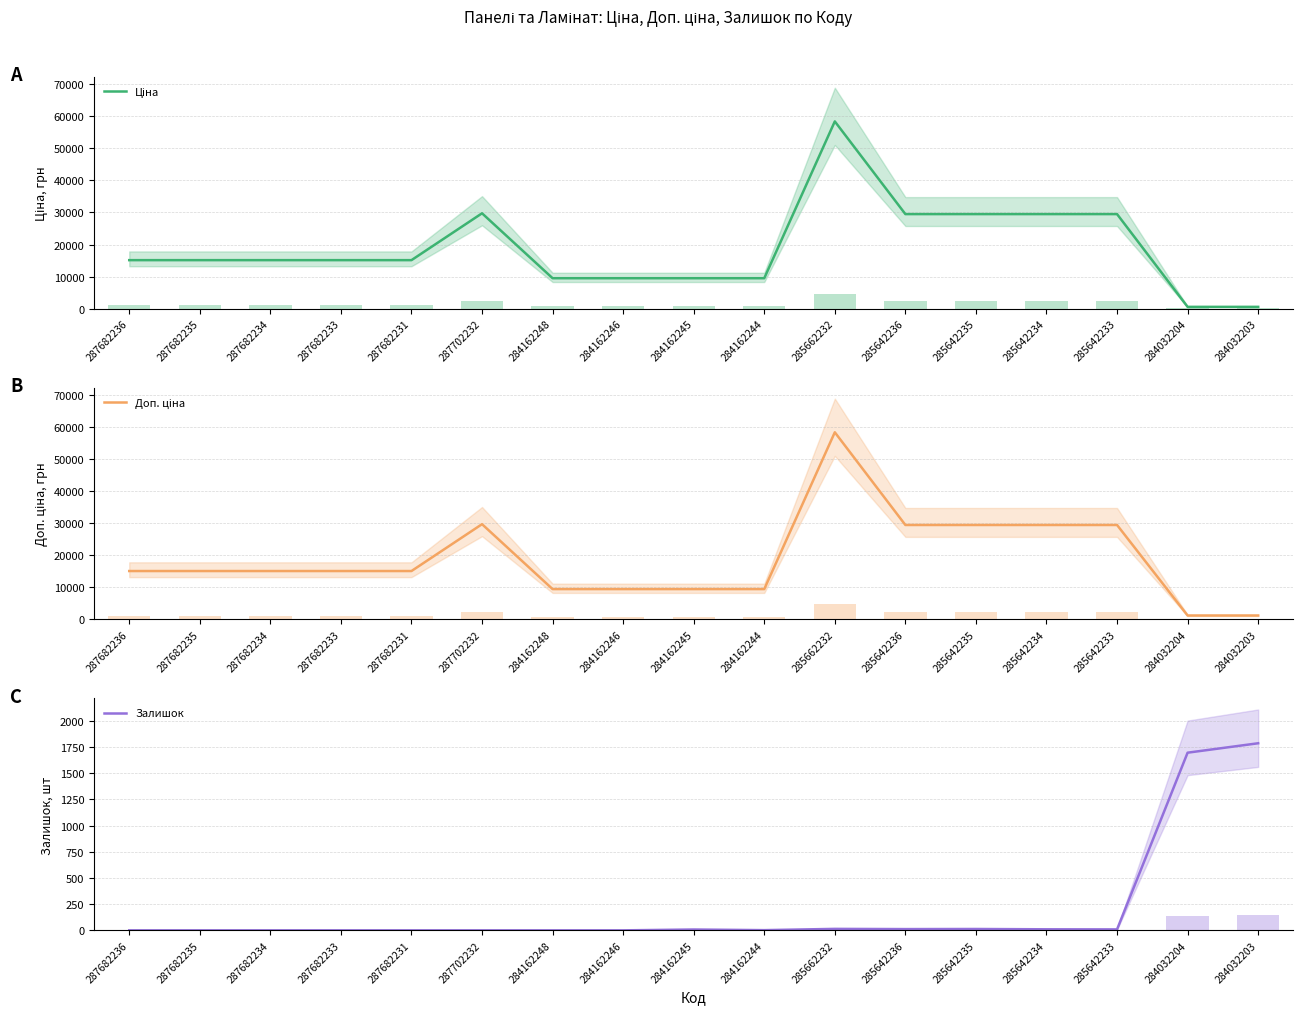

At which label is Ціна closest to 29482?

285642236